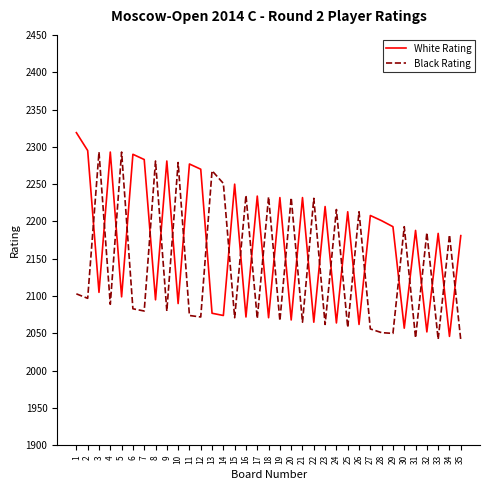

Is the value of White Rating at 17 greater than the value of Black Rating at 19?

Yes